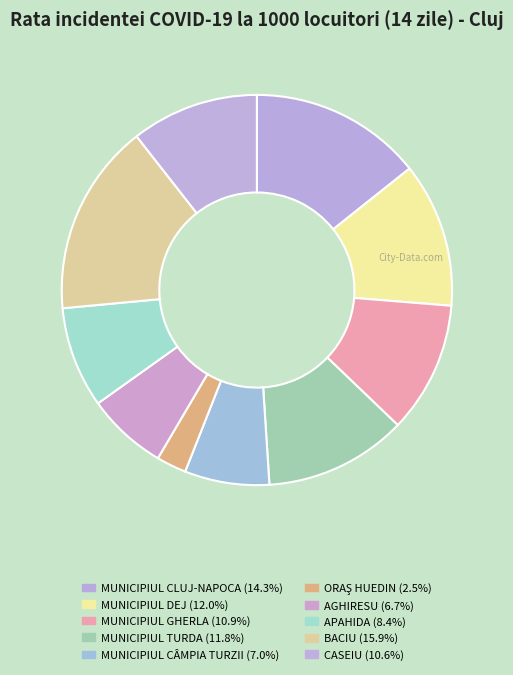

What is the total percentage of MUNICIPIUL CÂMPIA TURZII and CASEIU?

17.6%